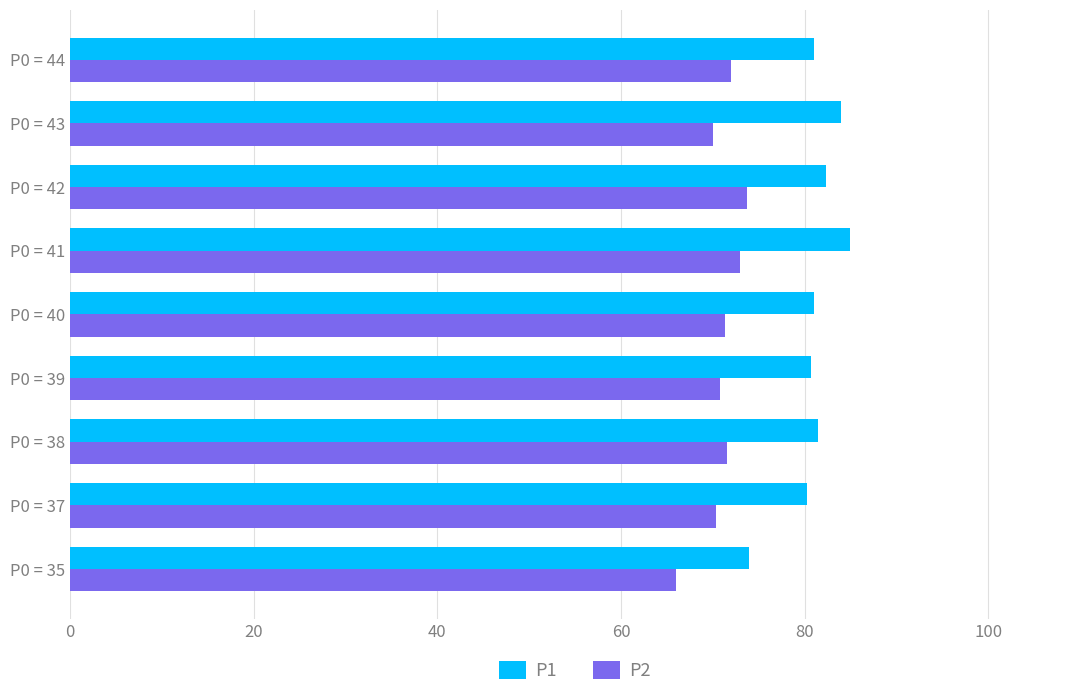

What is the difference between the second highest and minimum values in the P1 series?

10.0